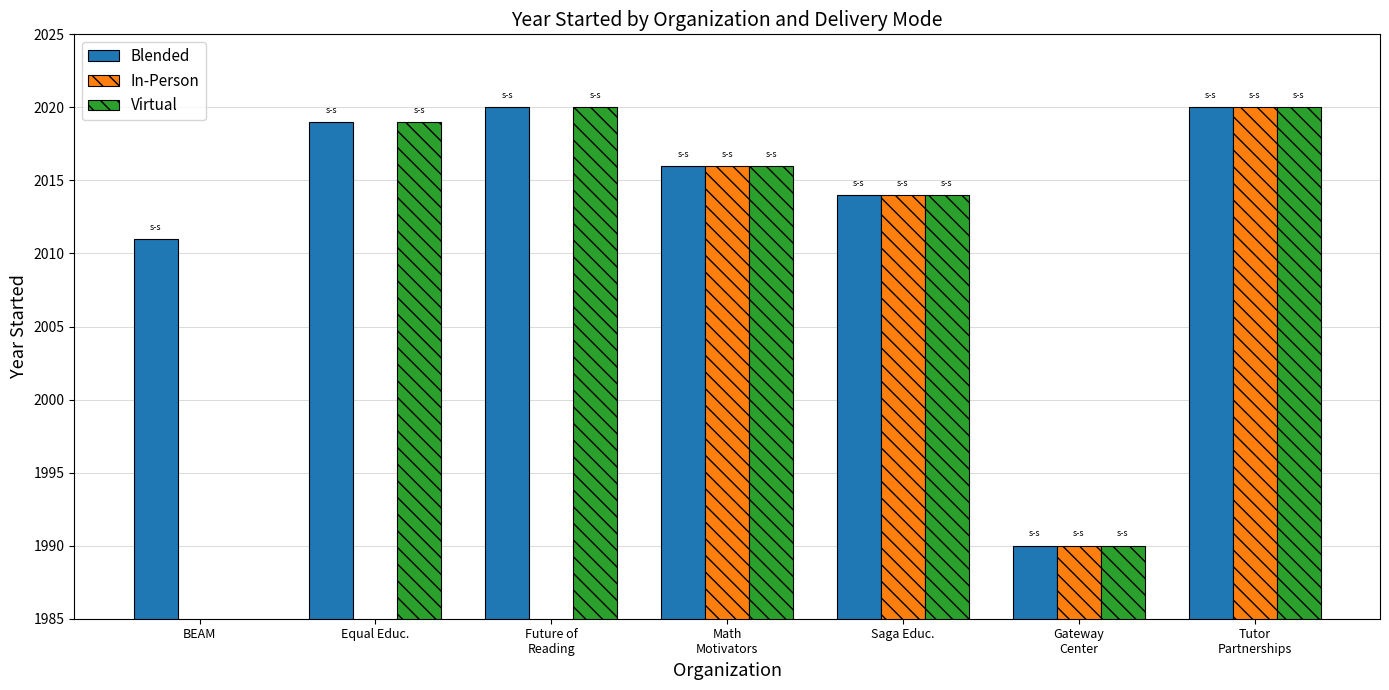

How many groups of bars are there?

7